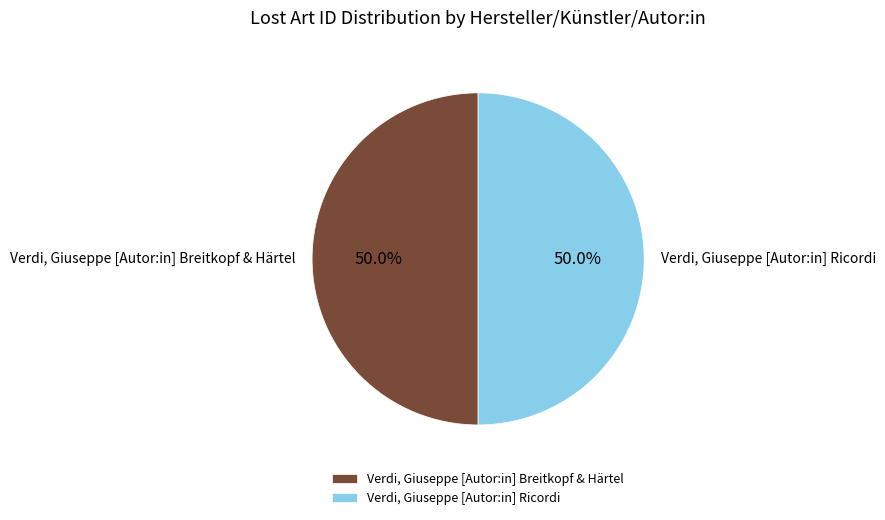

What is the total percentage of Verdi, Giuseppe [Autor:in] Ricordi and Verdi, Giuseppe [Autor:in] Breitkopf & Härtel?

100.0%